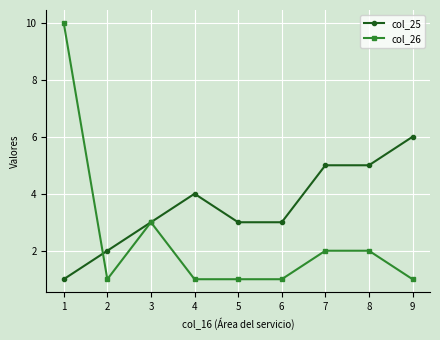

Which series has the largest total across all categories?

col_25